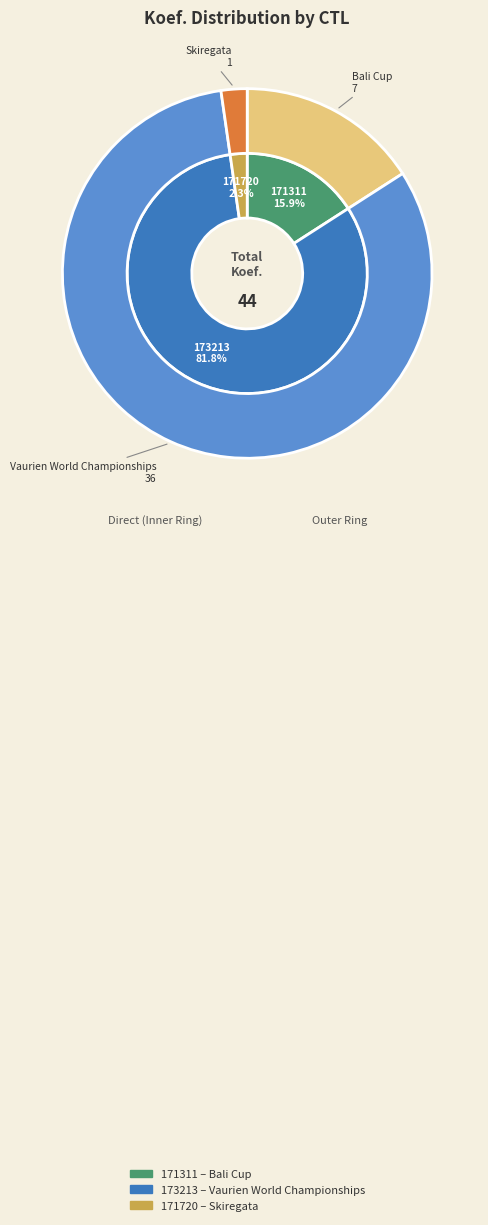

Which category accounts for the majority?

173213